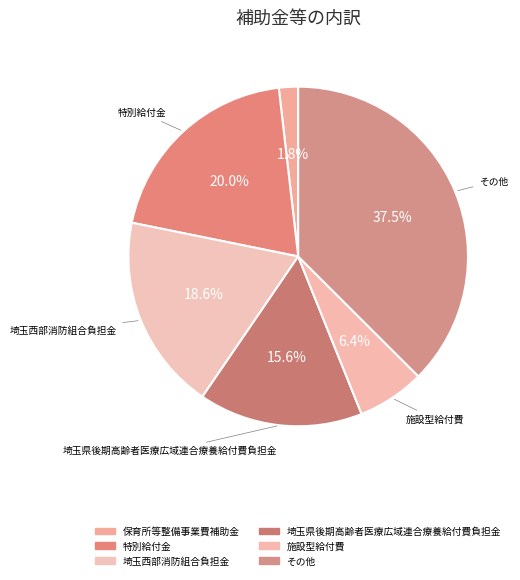

Which category has the biggest portion of the pie?

その他